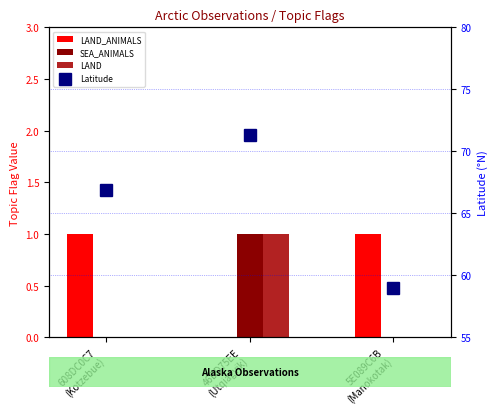

How many data points does each series have?

3